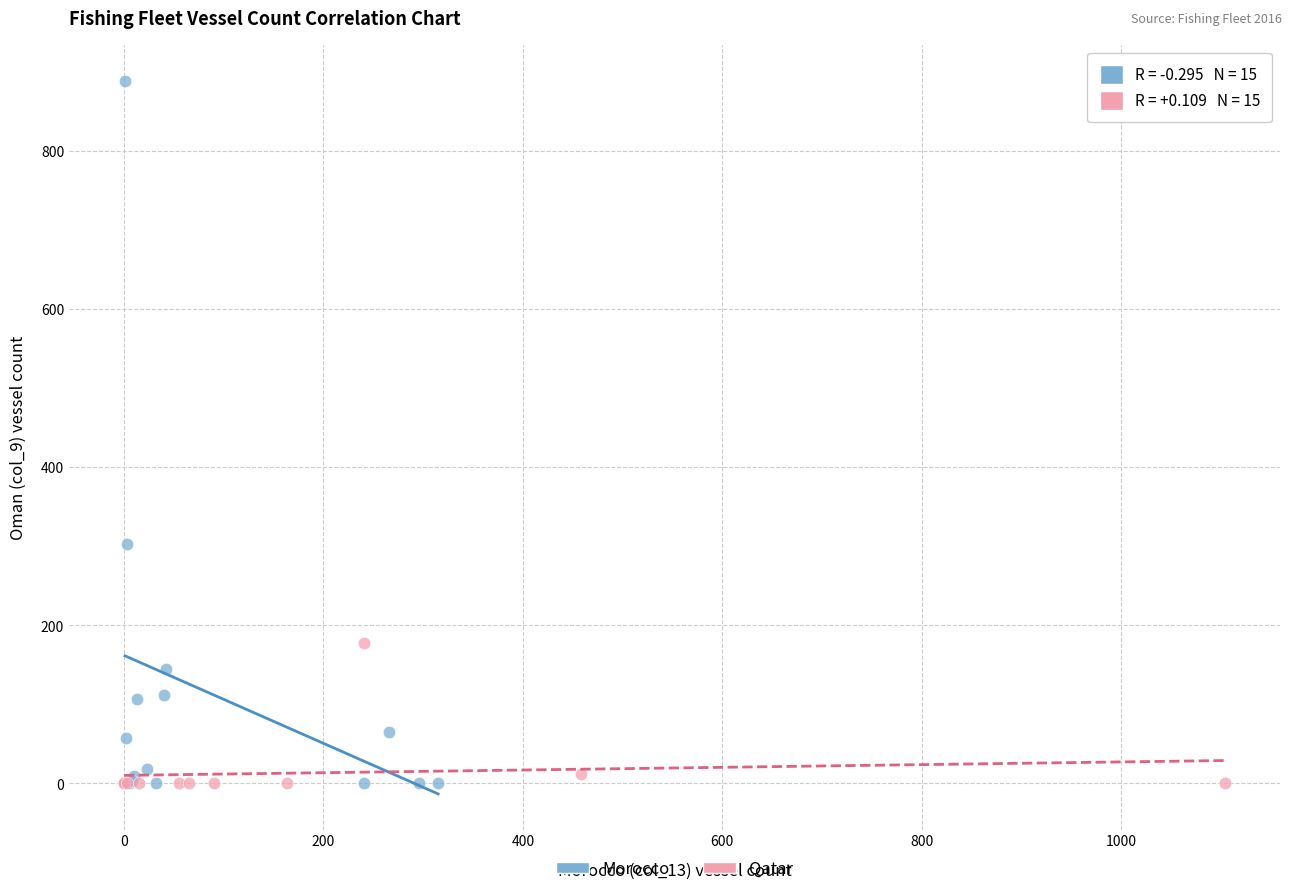

Which series has the widest spread of Y values?

Morocco